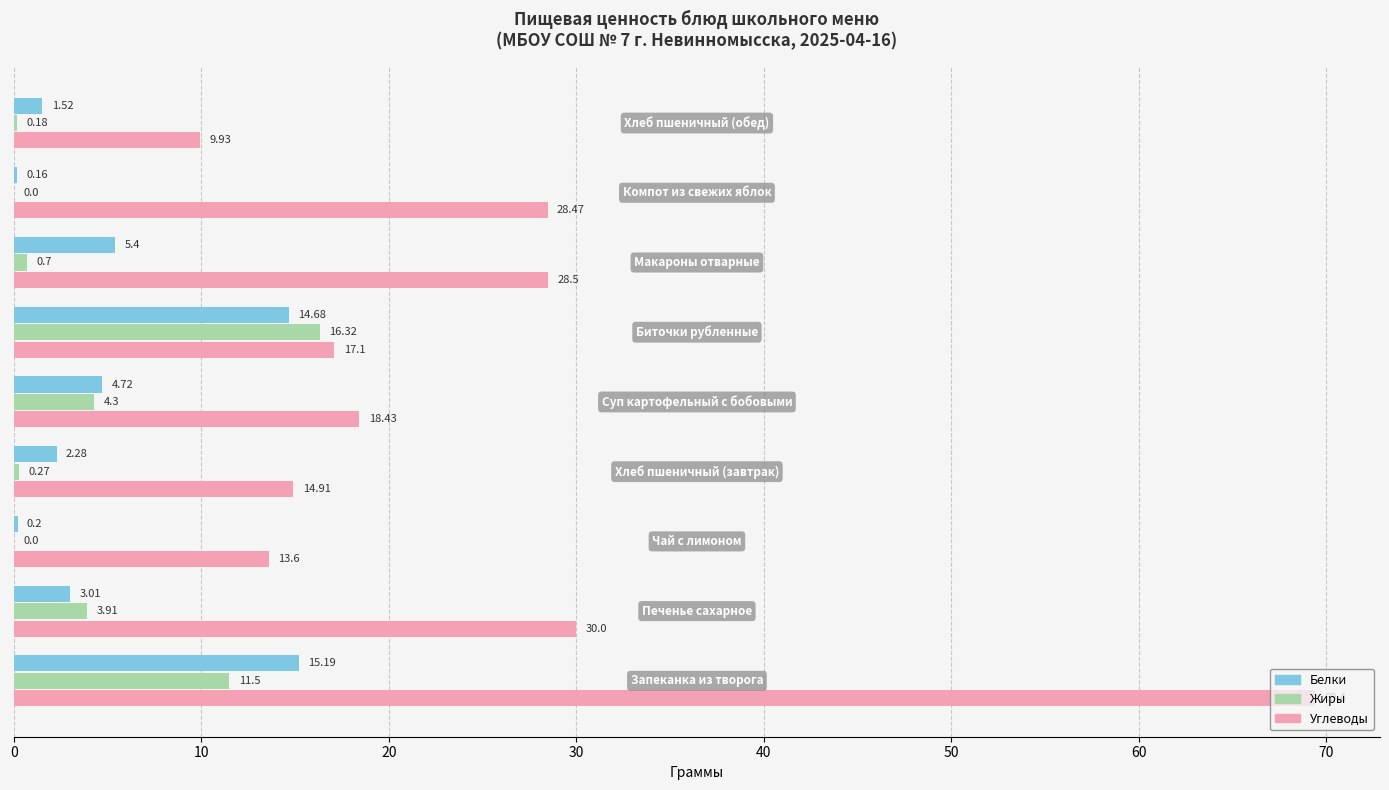

What is the sum of all Жиры values?

37.2